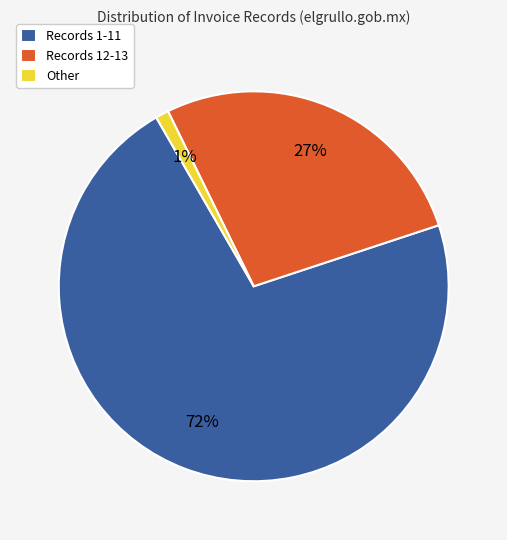

Do Other and Records 1-11 together represent more than half of the pie?

Yes